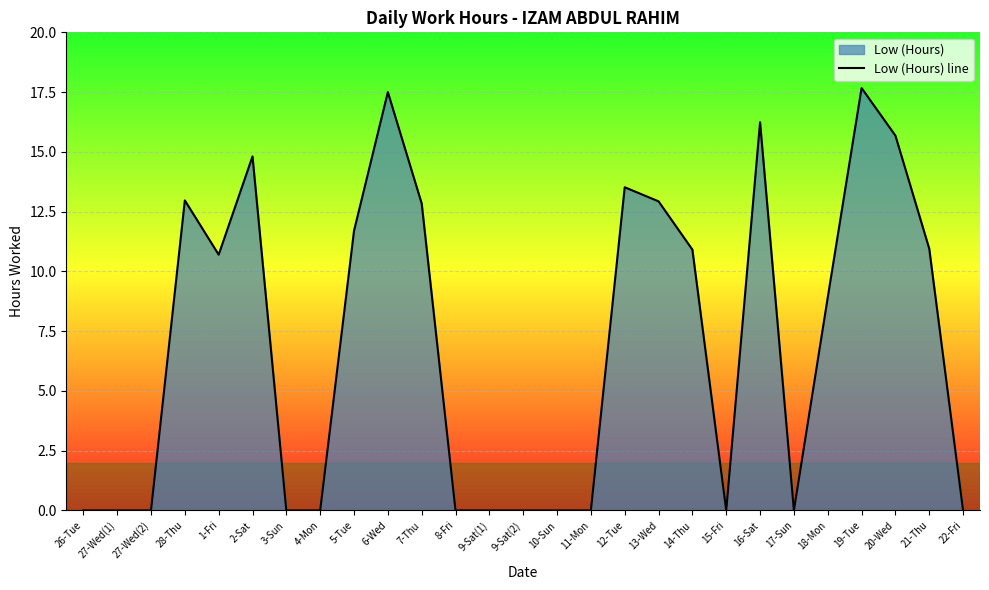

Reading right to left, what are all the values shown in this chart?

22-Fri=0.0	21-Thu=10.9	20-Wed=15.7	19-Tue=17.7	18-Mon=8.9	17-Sun=0.0	16-Sat=16.2	15-Fri=0.0	14-Thu=10.9	13-Wed=12.9	12-Tue=13.5	11-Mon=0.0	10-Sun=0.0	9-Sat(2)=0.0	9-Sat(1)=0.0	8-Fri=0.0	7-Thu=12.8	6-Wed=17.5	5-Tue=11.7	4-Mon=0.0	3-Sun=0.0	2-Sat=14.8	1-Fri=10.7	28-Thu=13.0	27-Wed(2)=0.0	27-Wed(1)=0.0	26-Tue=0.0